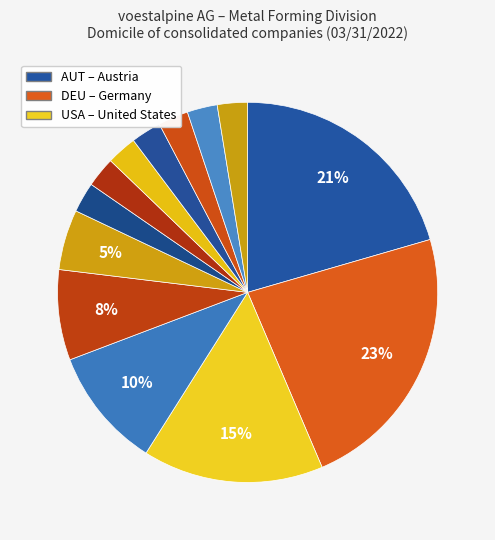

How many segments does this pie chart have?

13